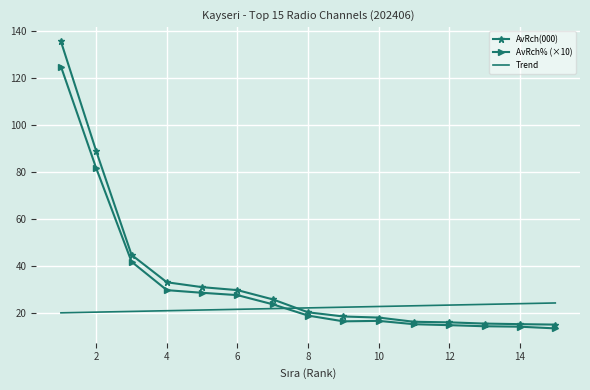

What is the maximum value shown in the chart?

135.6